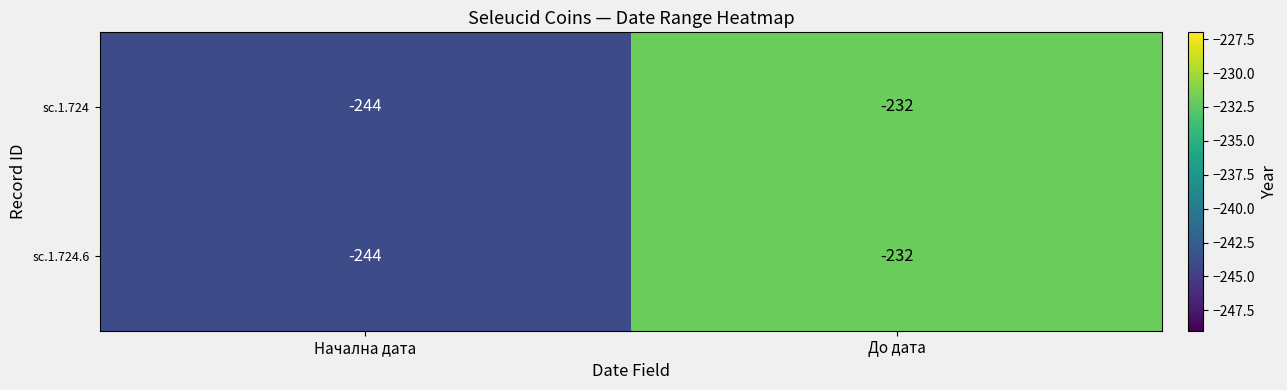

At which category is the sum across all series the highest?

До дата